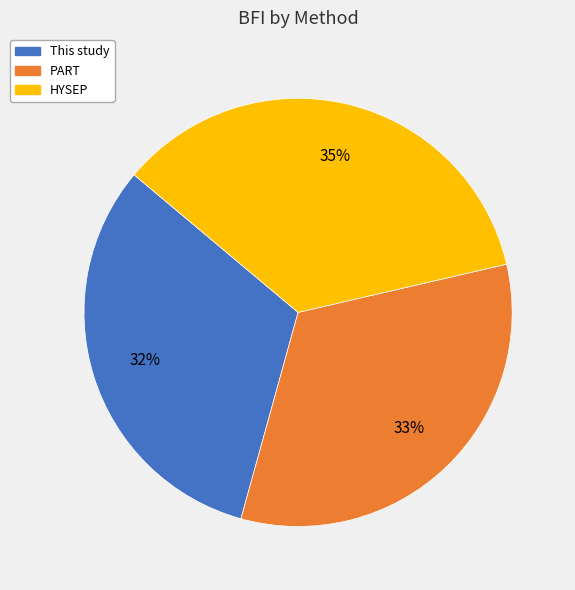

What is the smallest slice in the pie chart?

This study